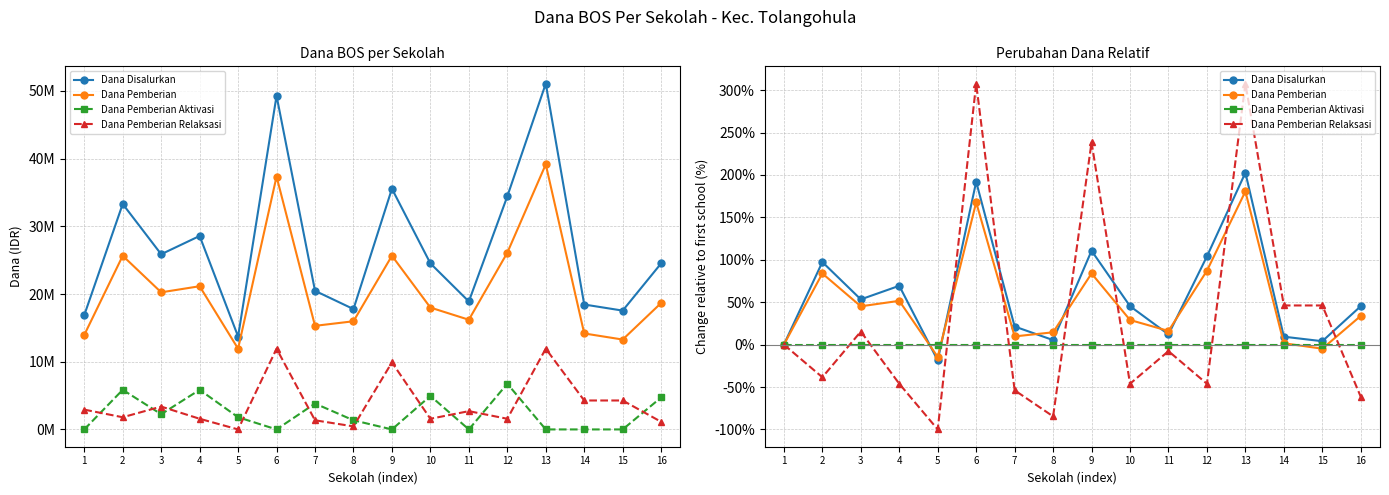

Where is the first local maximum for Dana Pemberian?

2